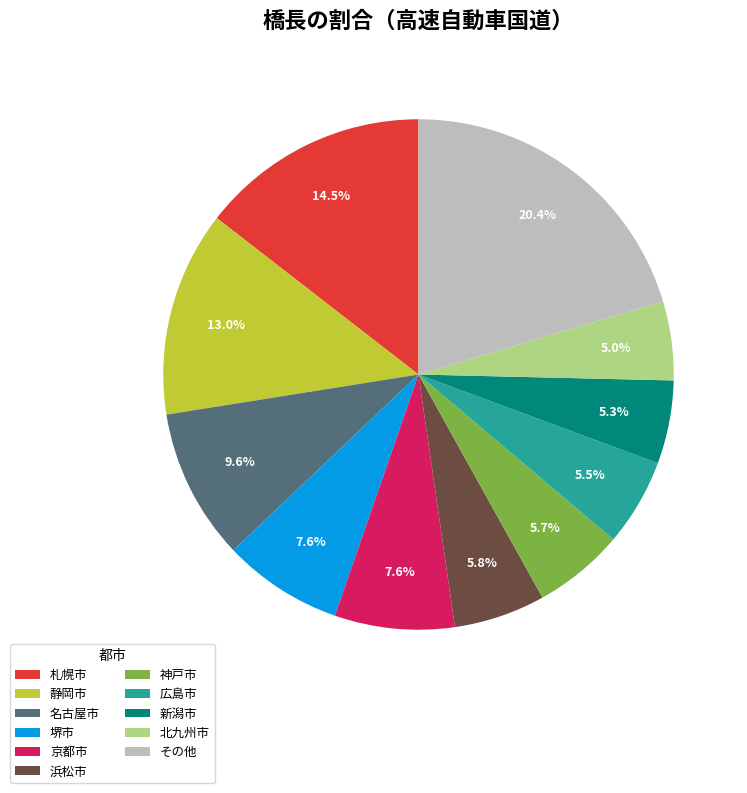

Is 名古屋市 the majority of the pie?

No